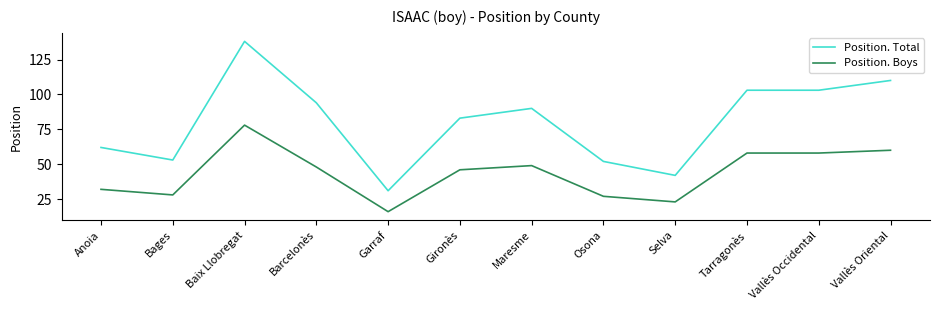

Rank the series by their maximum value, from lowest to highest.

Position. Boys, Position. Total